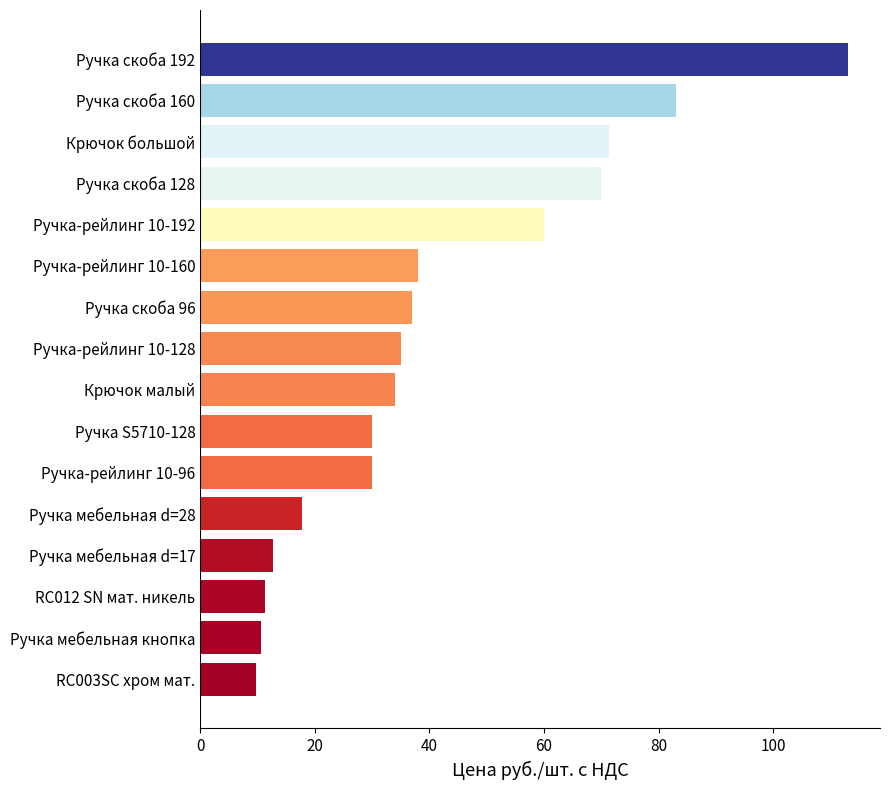

What is the average value?

41.5